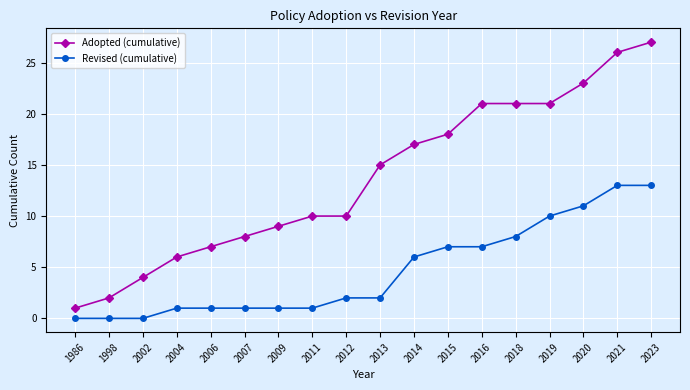

What is the difference between the maximum and second lowest values in the Adopted (cumulative) series?

25